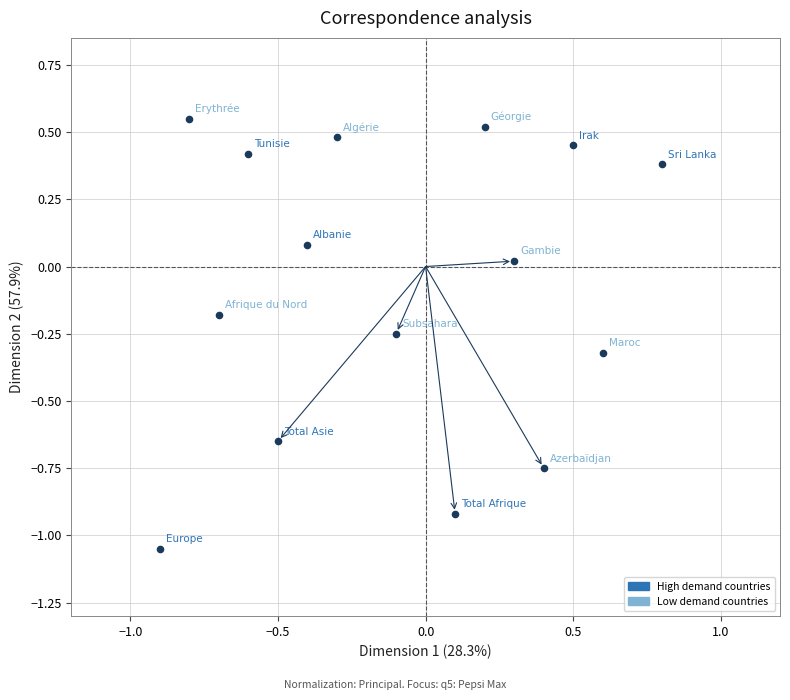

What is the range of Y values (max minus min)?

1.6